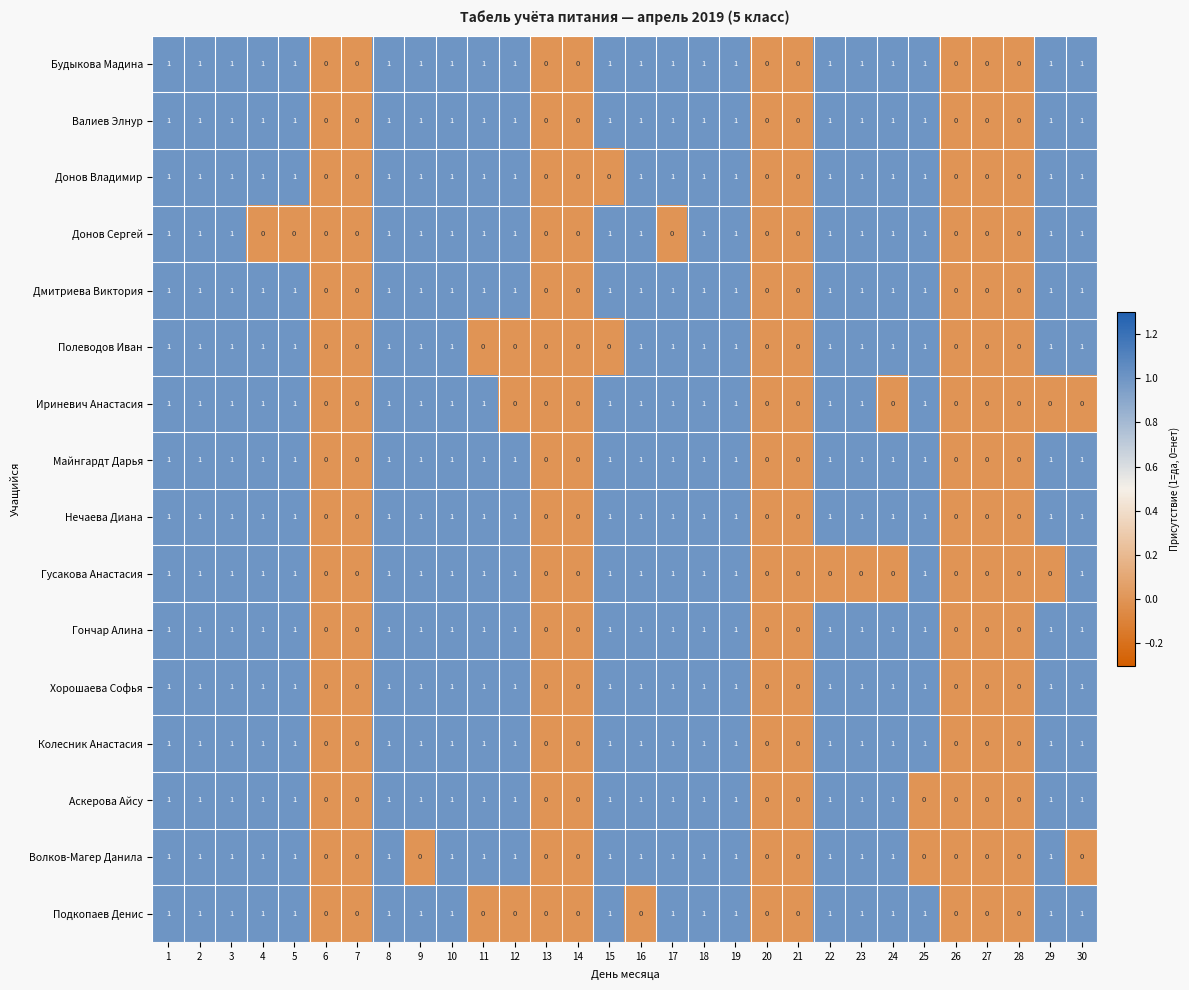

True or false: Будыкова Мадина has a value of 0 at 16.

False